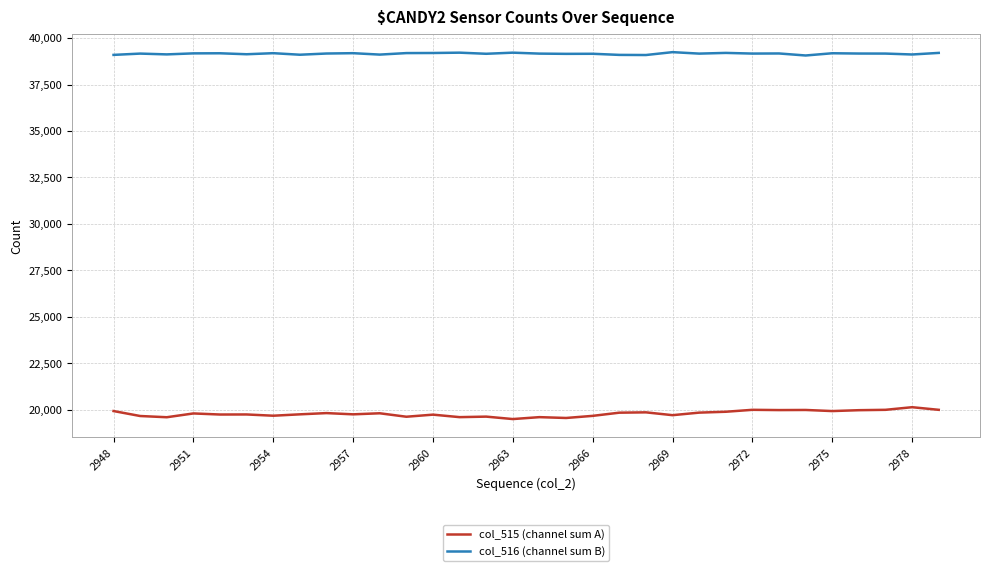

Does the chart have visible grid lines?

Yes